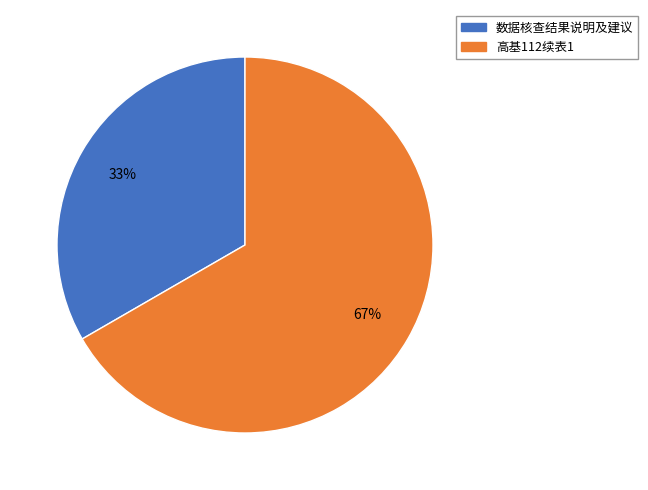

How many segments does this pie chart have?

2